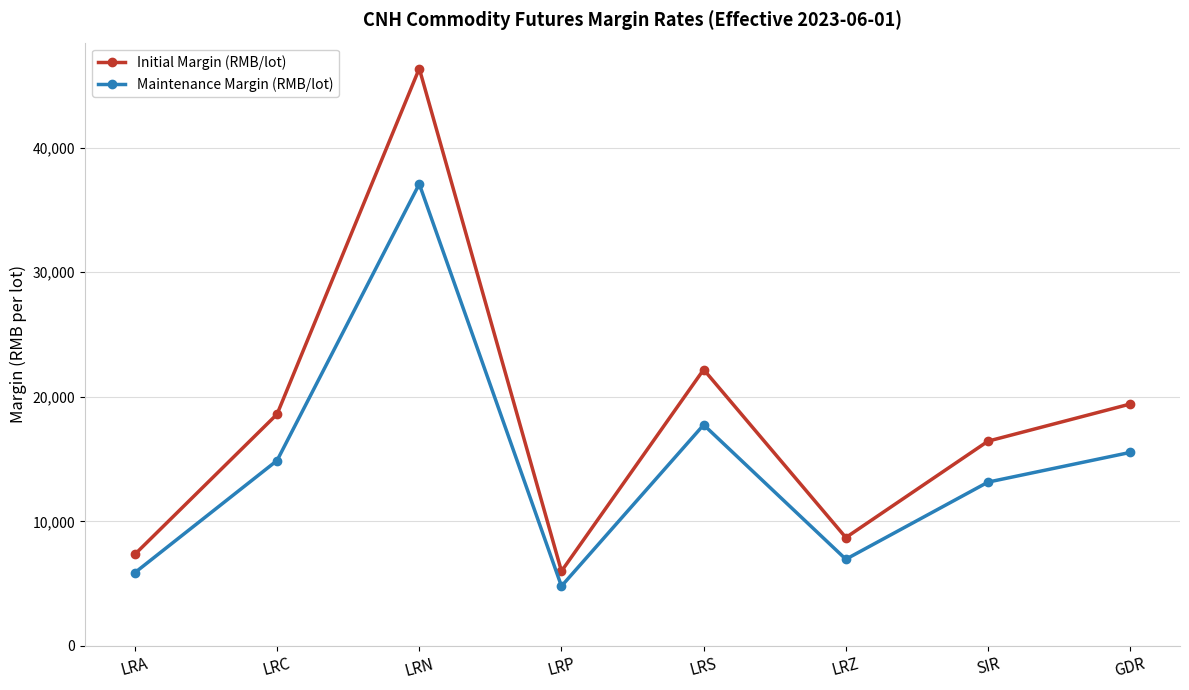

How many distinct data groups are displayed?

2